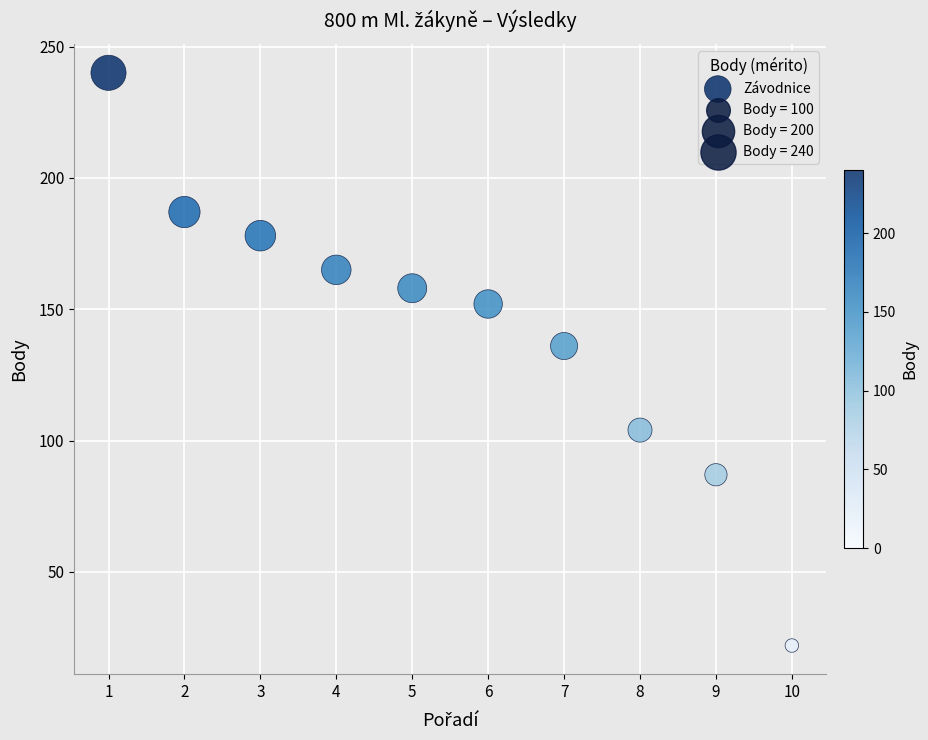

What is the range of Y values (max minus min)?

218